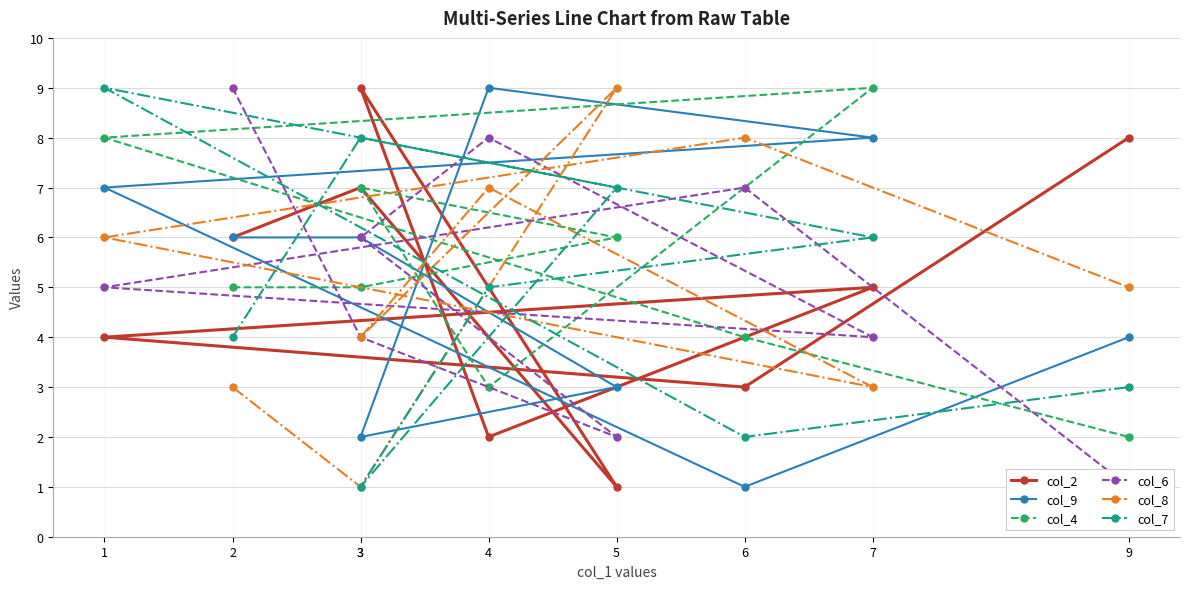

What is the sum of the col_6 values at 9 and 3?

7